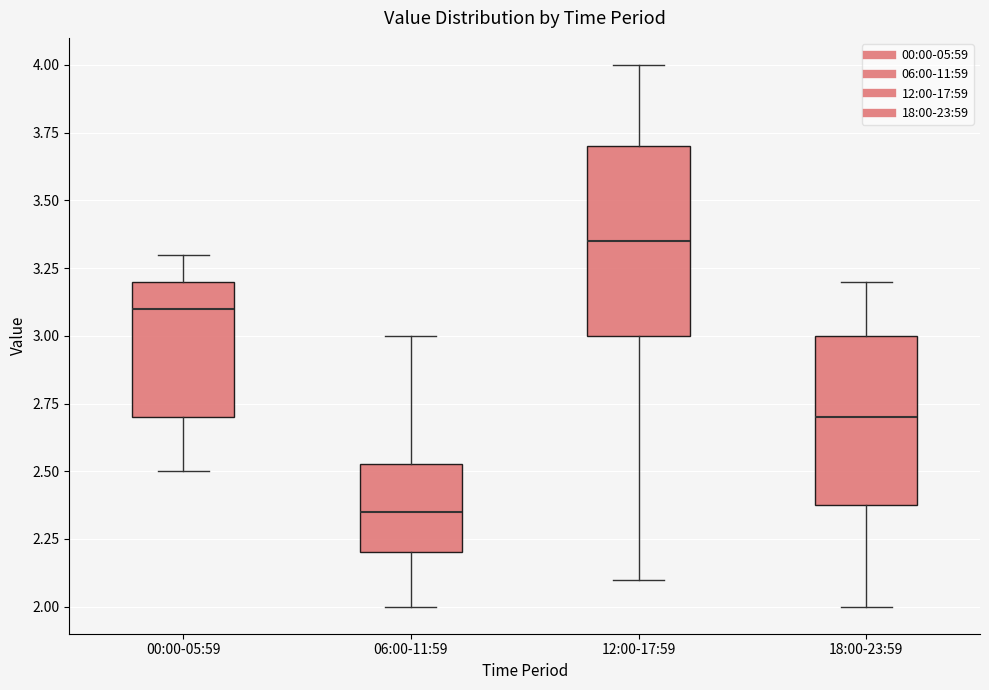

Comparing the boxes themselves (not the whiskers), which one is the tallest?

12:00-17:59